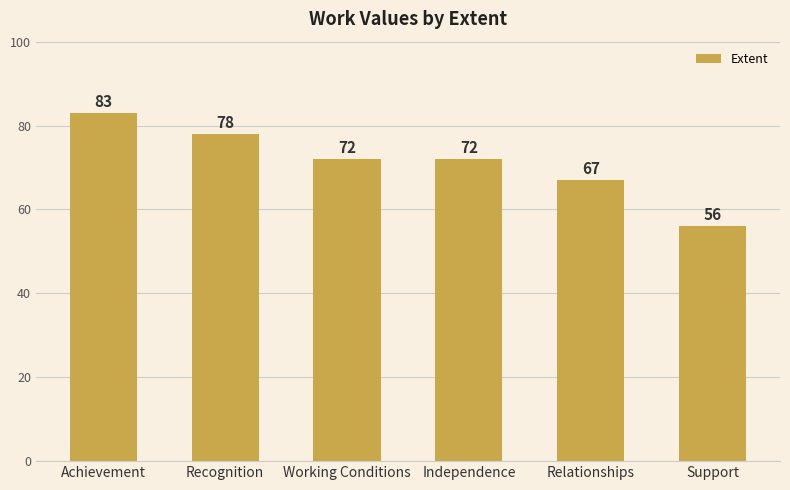

What is the label of the 1st bar from the right?

Support